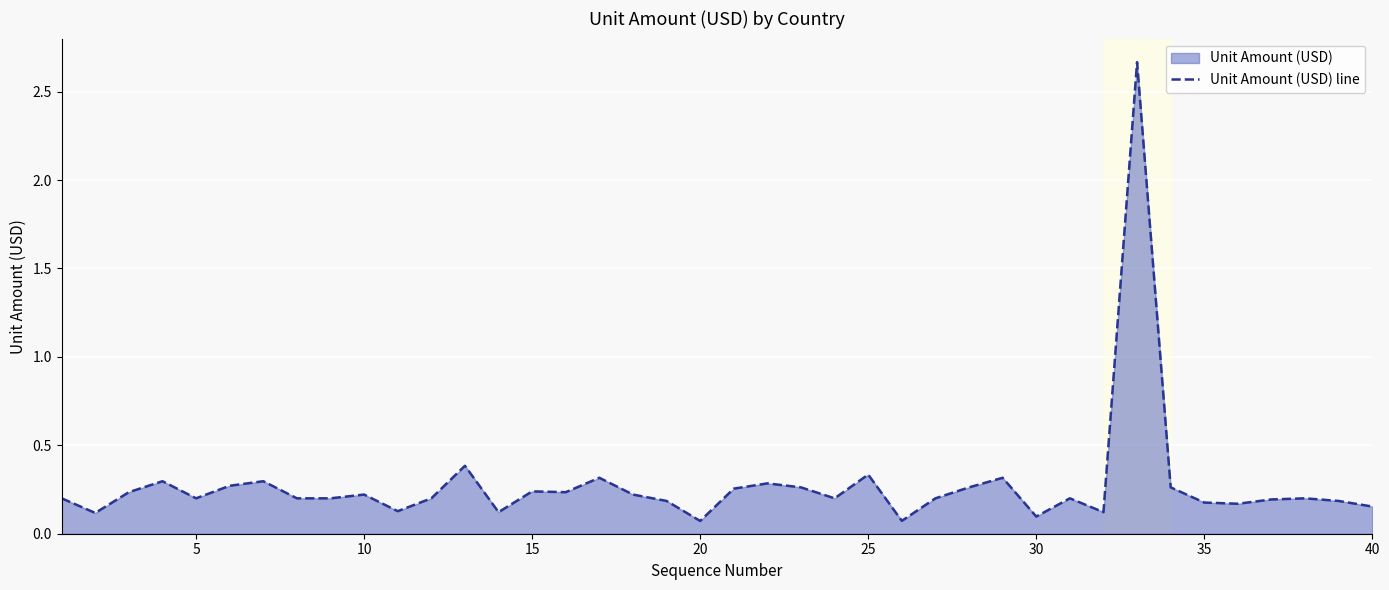

What is the average value?

0.3